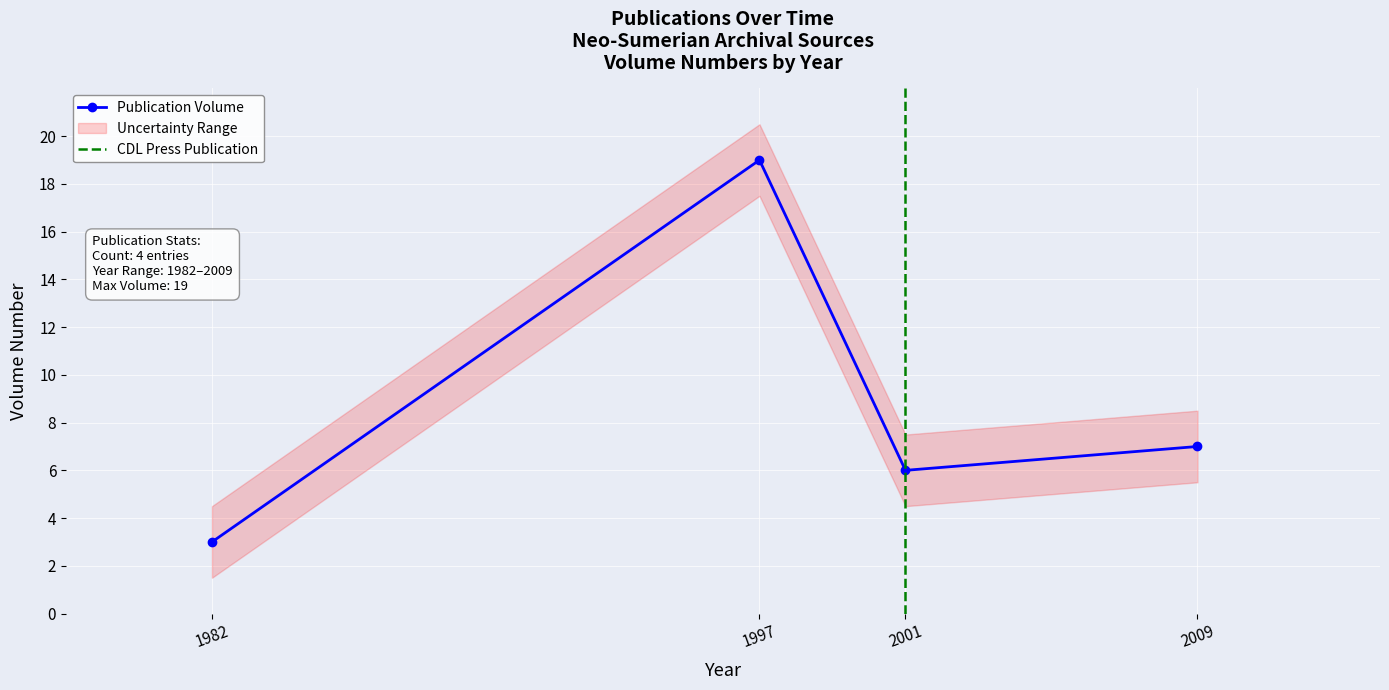

What is the difference between the values at 1997 and 1982?

16